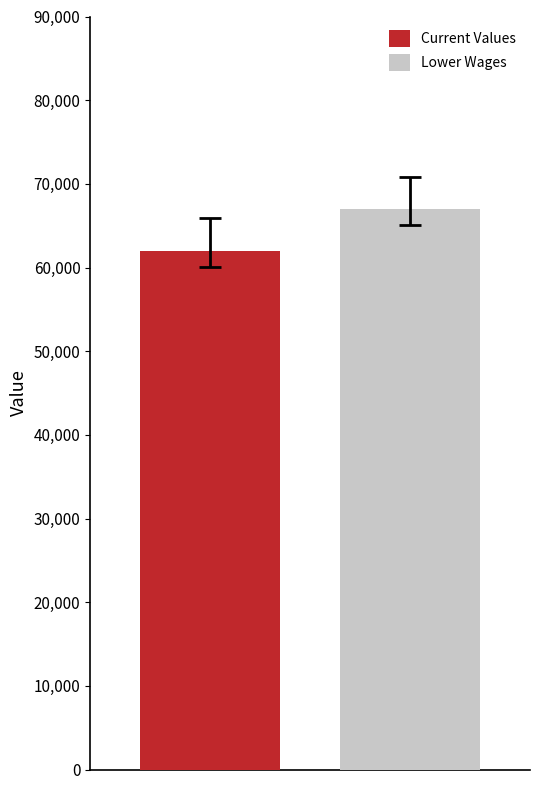

What is the minimum value shown in the chart?

62000